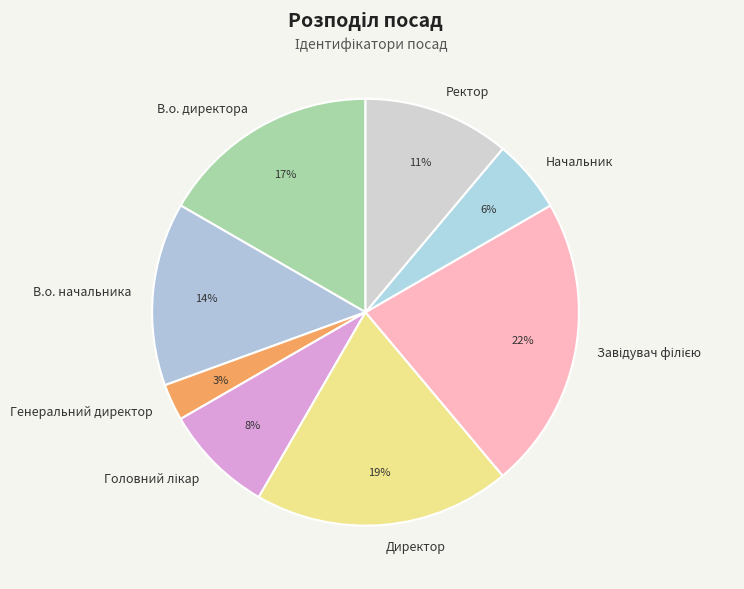

Does Генеральний директор represent more than half of the total?

No